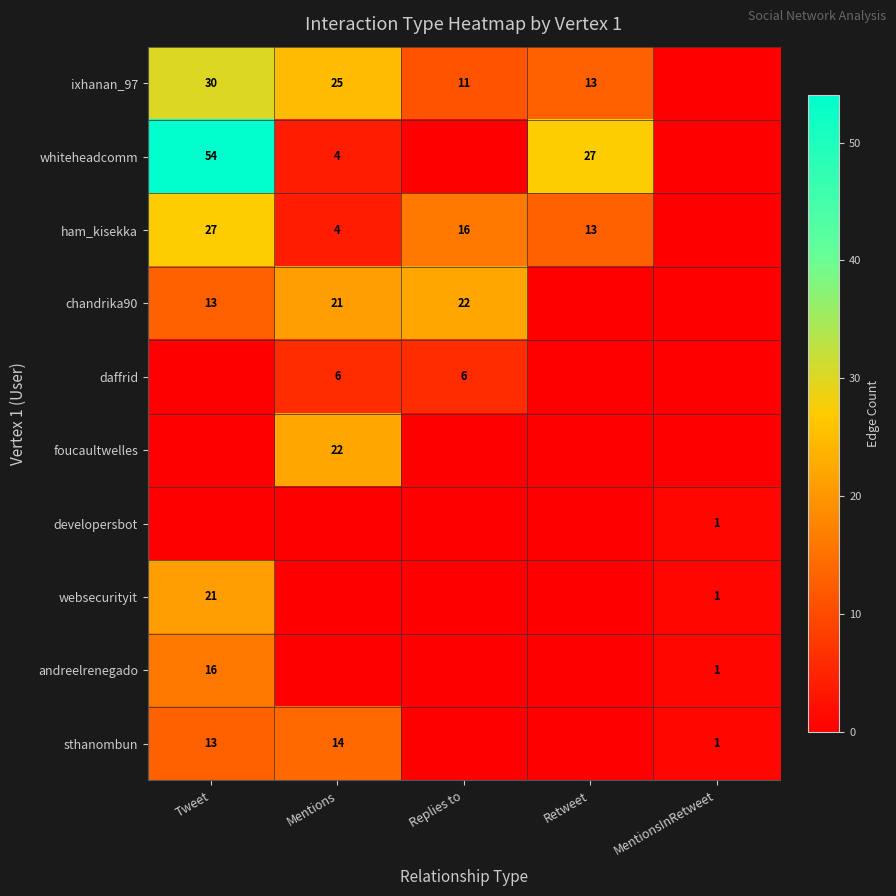

Is the value of developersbot at MentionsInRetweet greater than the value of whiteheadcomm at Retweet?

No